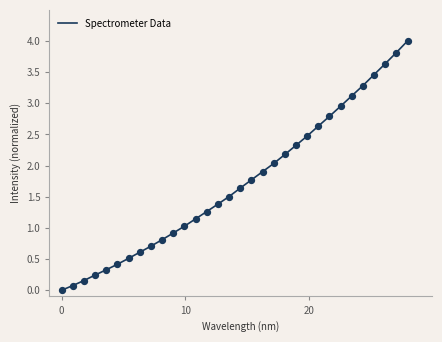

What is the maximum value shown in the chart?

4.0